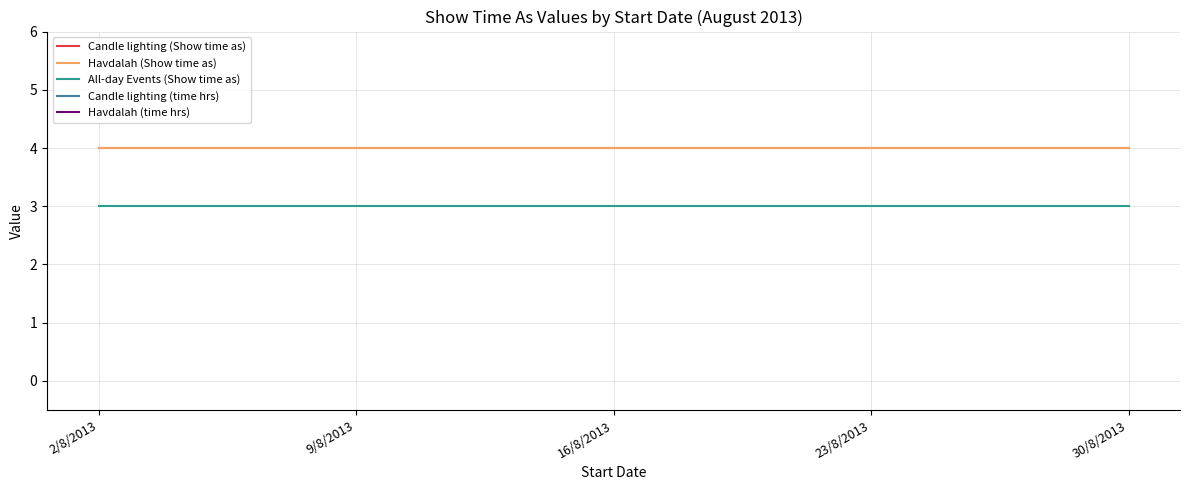

True or false: Havdalah (time hrs) has a value of 30.4 at 2/8/2013.

False